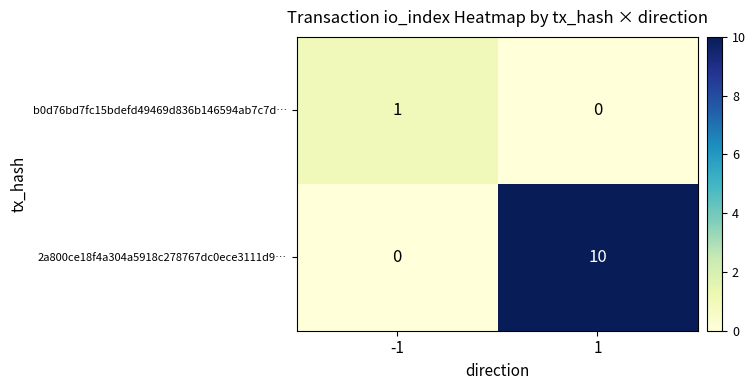

Reading right to left, extract all data points from this chart.

b0d76bd7fc15bdefd49469d836b146594ab7c7d…: 0	1
2a800ce18f4a304a5918c278767dc0ece3111d9…: 10	0